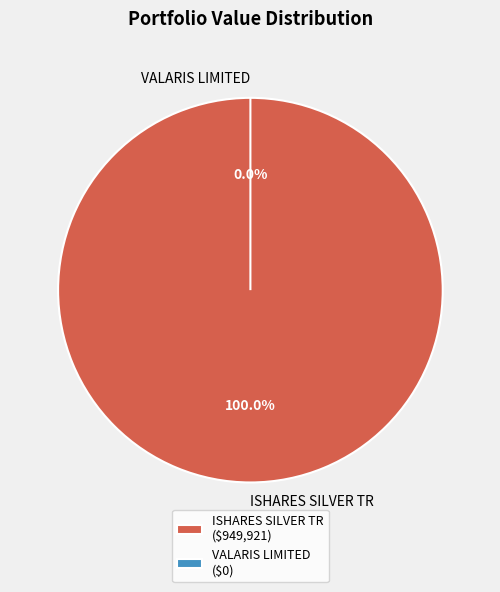

To the nearest percent, what percentage of the pie is ISHARES SILVER TR?

100%